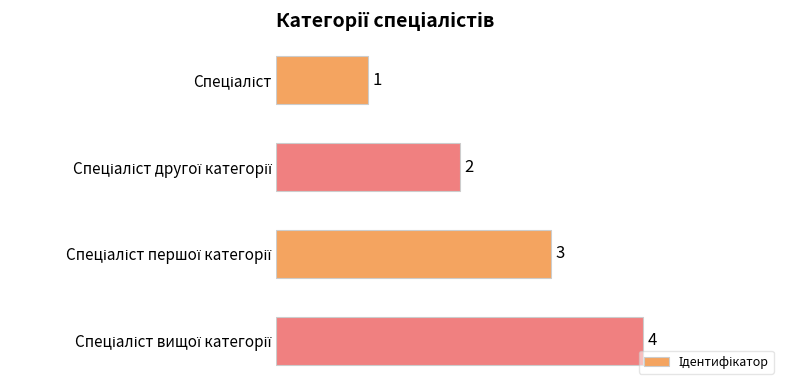

What is the value of the 1st bar from the top?

1